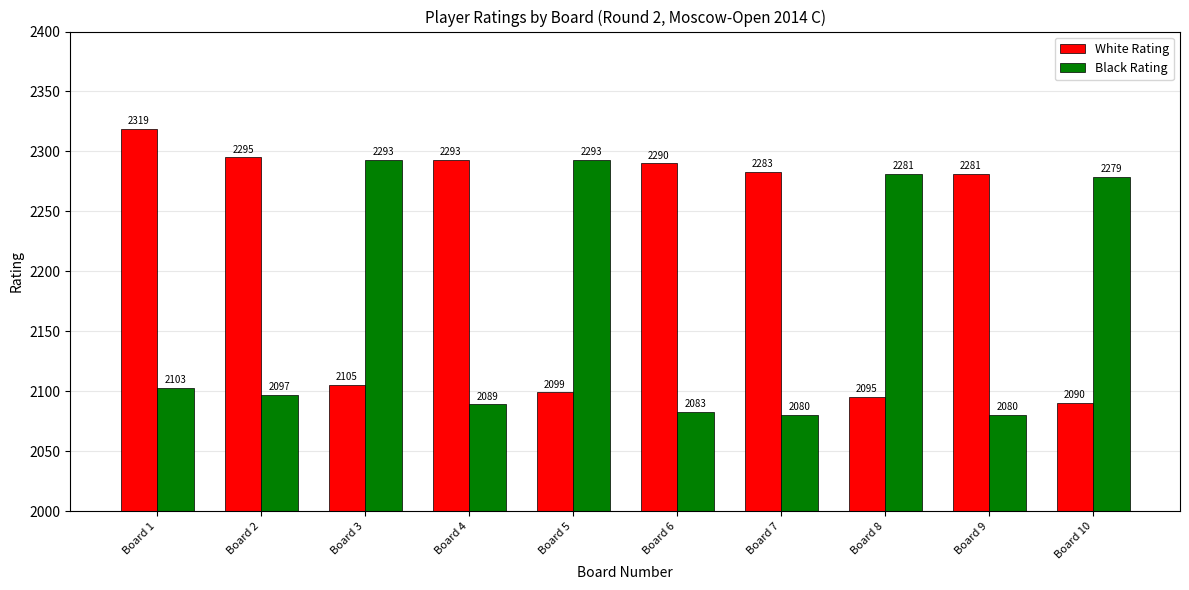

Is it true that Black Rating equals 2293 at Board 5?

True